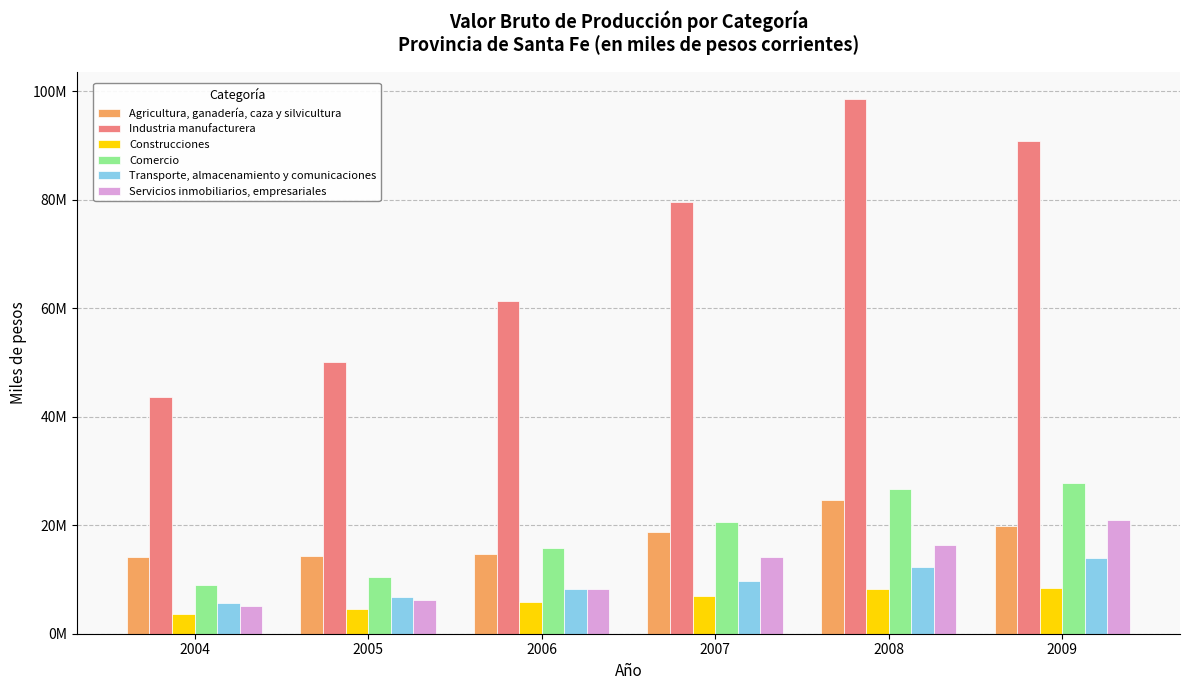

Where does the Construcciones series first go above 7010892?

2007